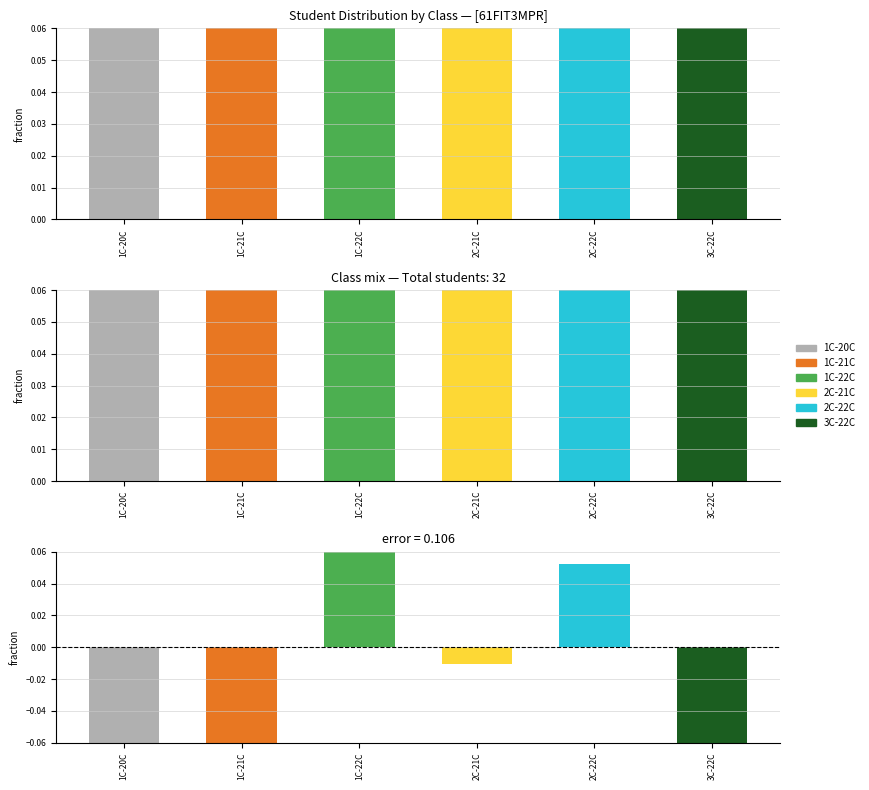

At which category does the chart reach its peak across all series?

1C-22C